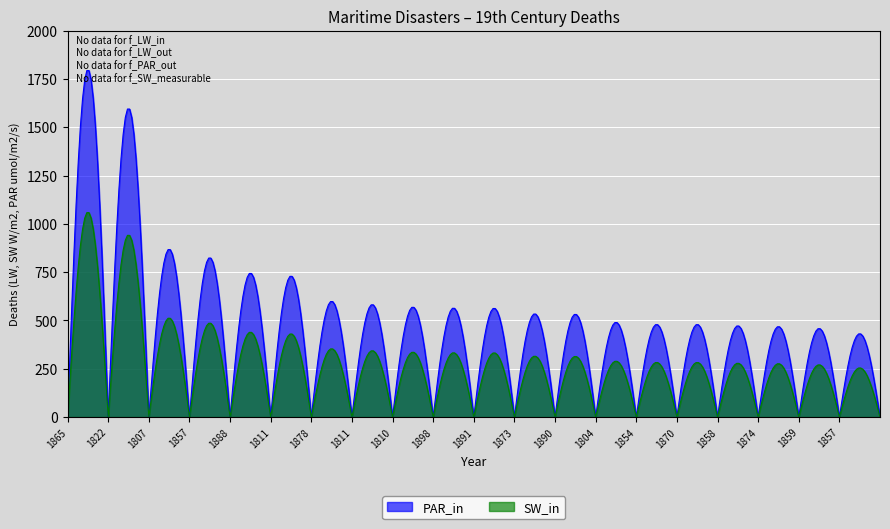

Which label corresponds to the smallest value in the chart?

1857